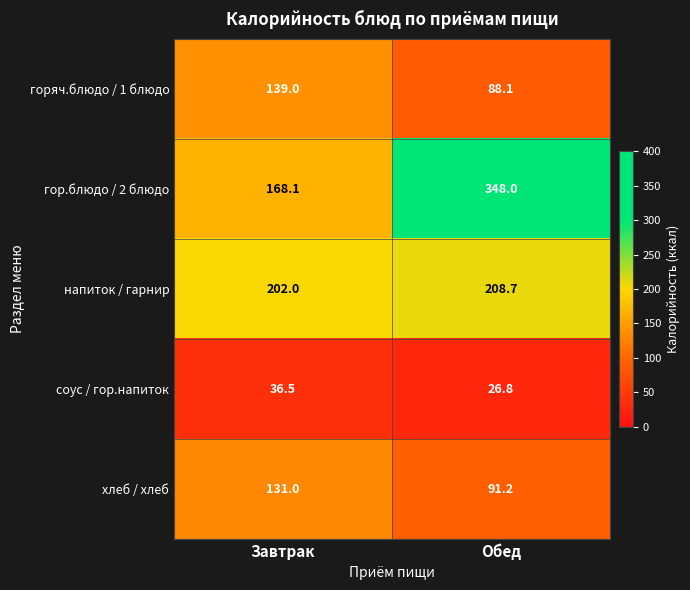

The горяч.блюдо / 1 блюдо series shows 45.7 at Обед. True or false?

False